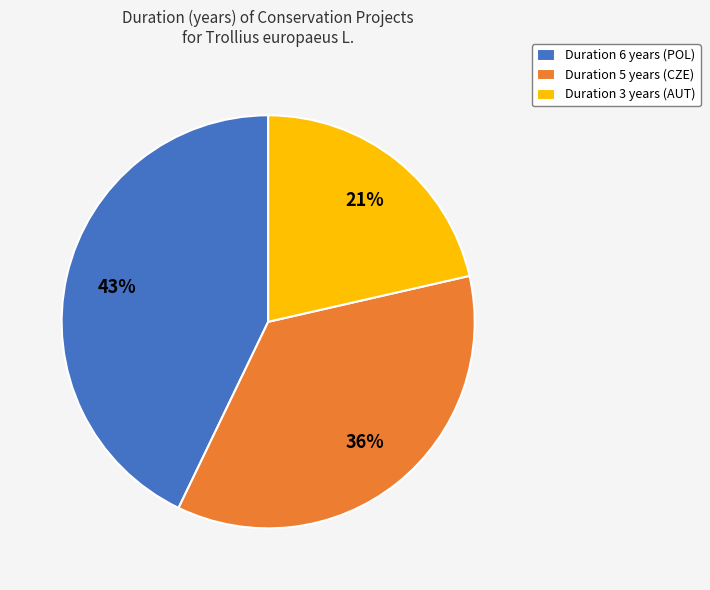

Is the sum of Duration 6 years (POL) and Duration 5 years (CZE) greater than half?

Yes